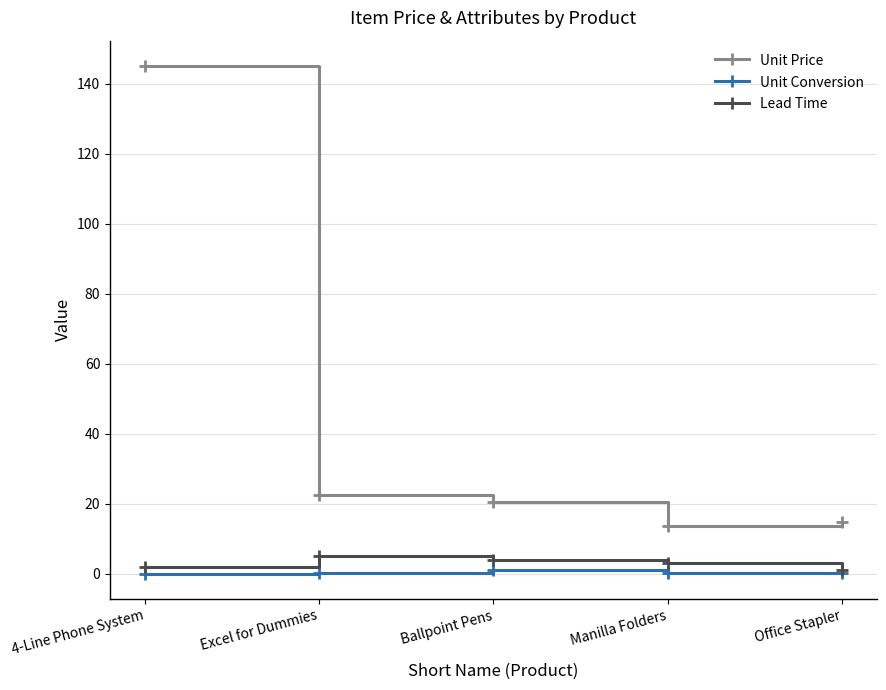

Is it true that Lead Time equals 2.0 at 4-Line Phone System?

True